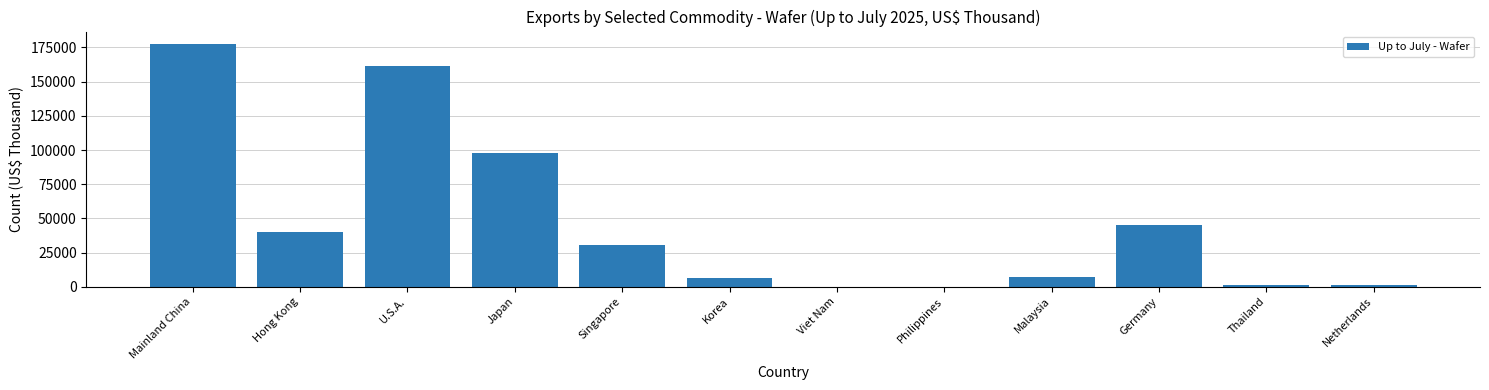

How many categories are shown in the chart?

12